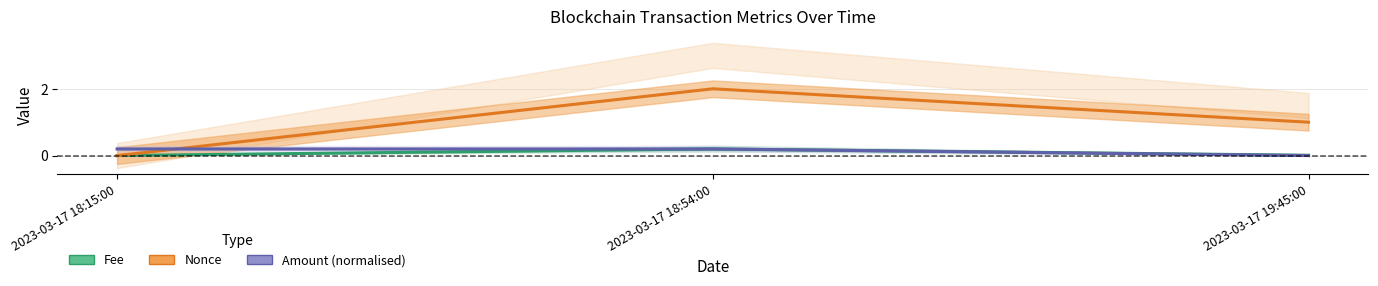

Reading left to right, what are all the values shown in this chart?

Fee: 2023-03-17 18:15:00=0.0	2023-03-17 18:54:00=0.2	2023-03-17 19:45:00=0.0
Nonce: 2023-03-17 18:15:00=0.0	2023-03-17 18:54:00=2.0	2023-03-17 19:45:00=1.0
Amount (normalised): 2023-03-17 18:15:00=0.2	2023-03-17 18:54:00=0.2	2023-03-17 19:45:00=0.0